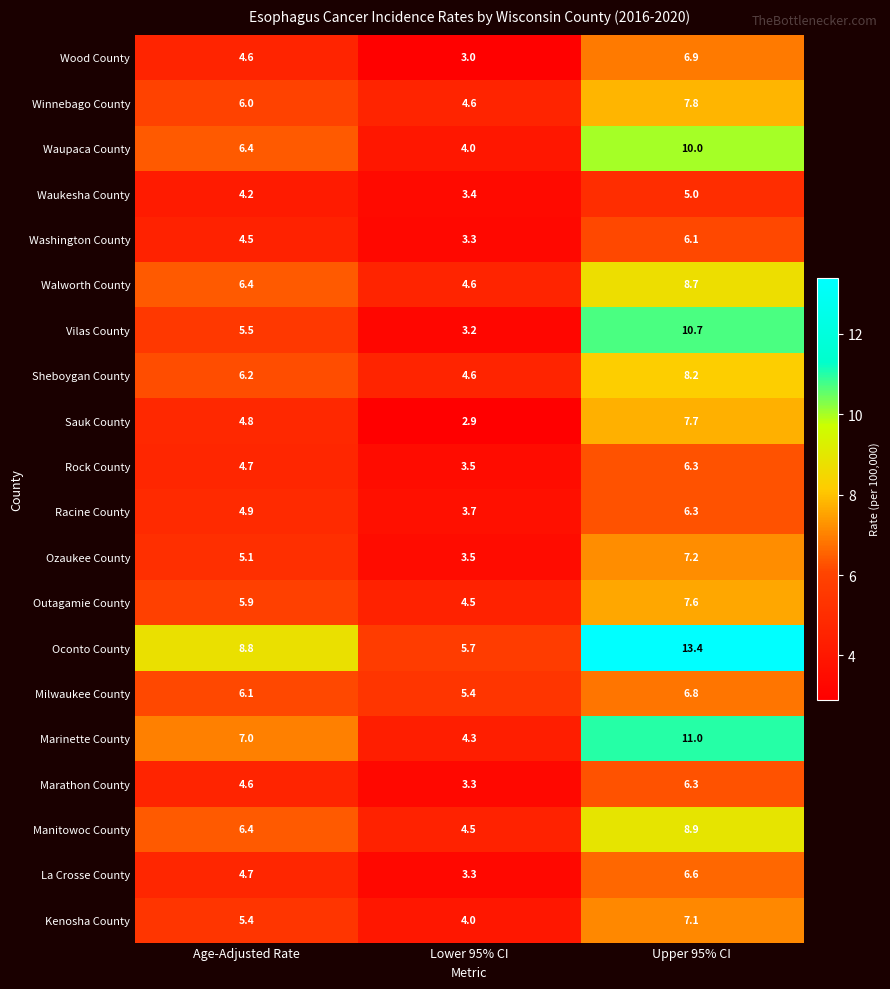

What is the sum of the Ozaukee County values at Age-Adjusted Rate and Upper 95% CI?

12.3